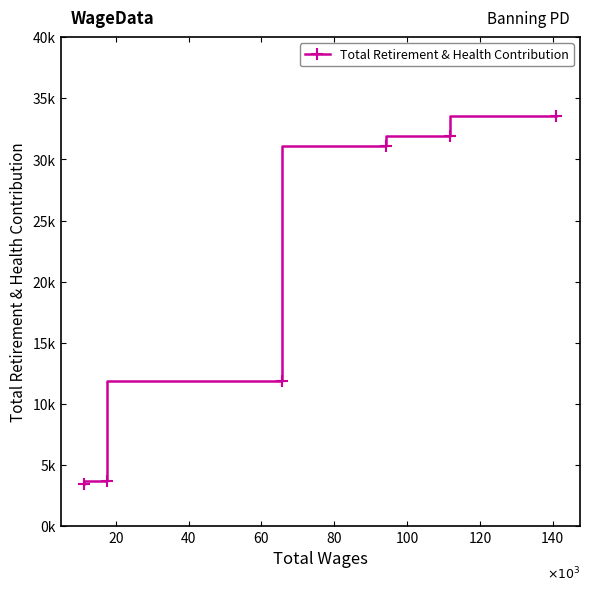

How many values are below 31120?

3